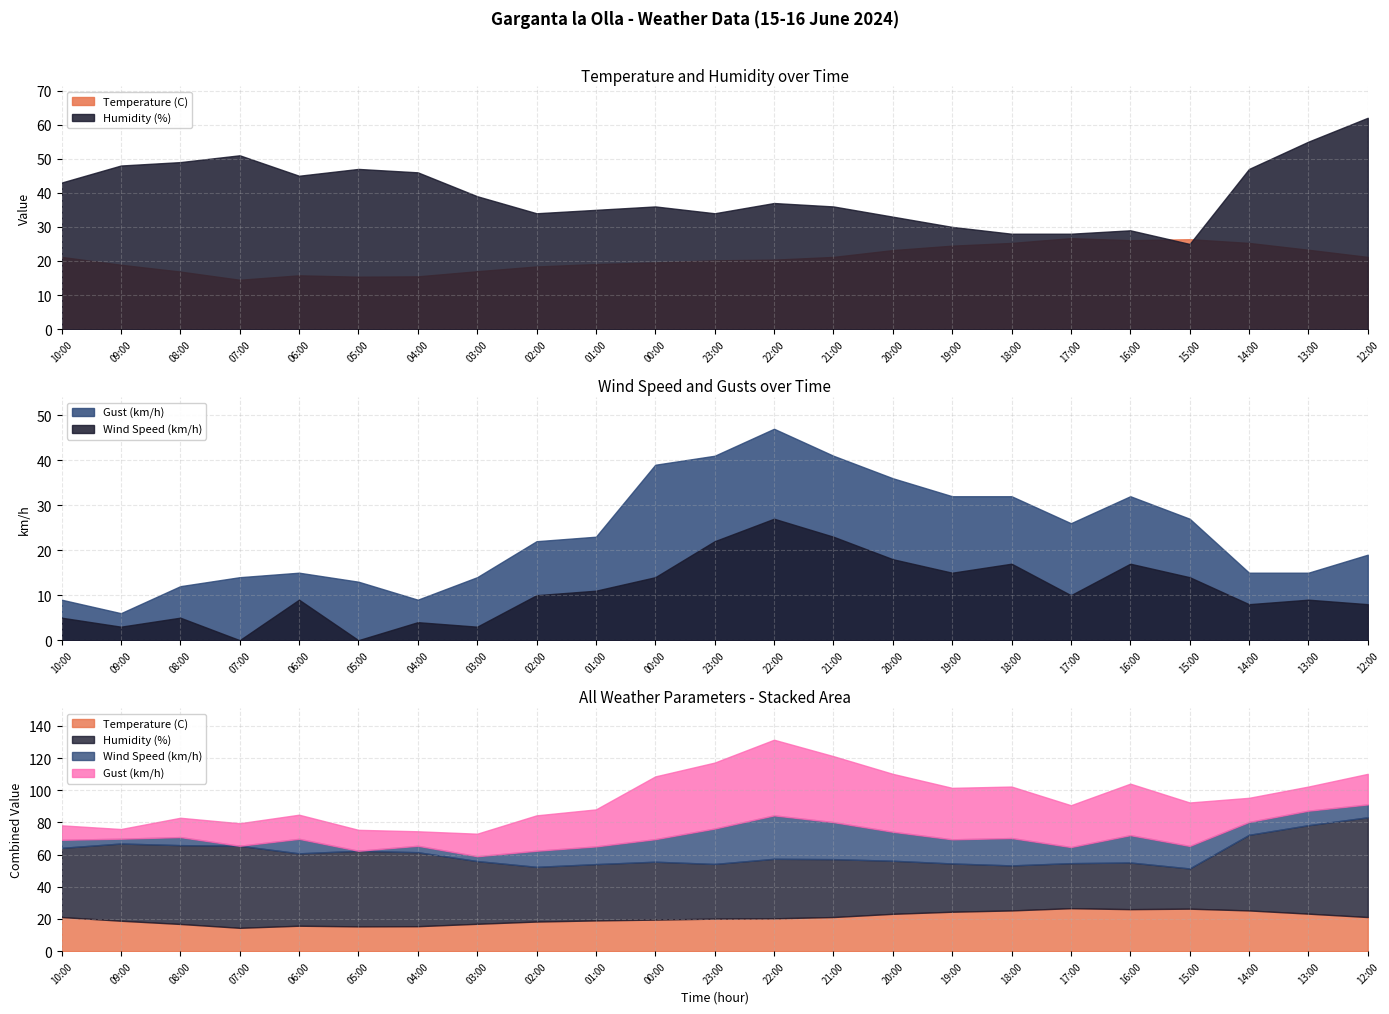

What value does the Temperature (C) series have at 05:00?

15.4